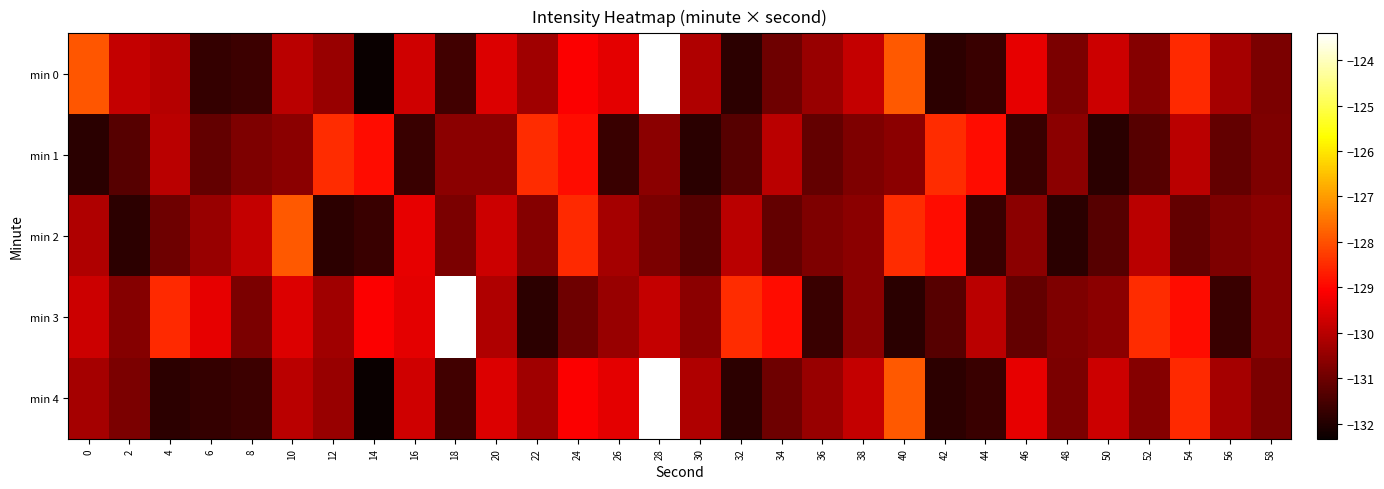

How many distinct data groups are displayed?

5